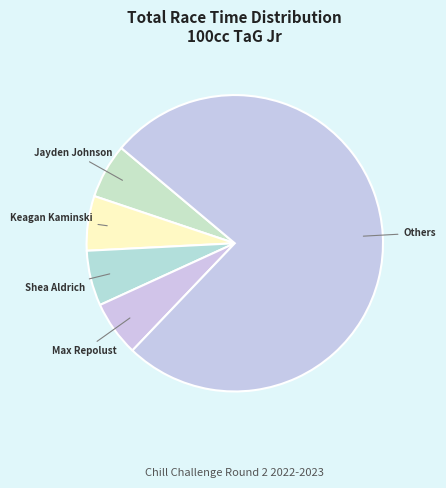

How many segments does this pie chart have?

5